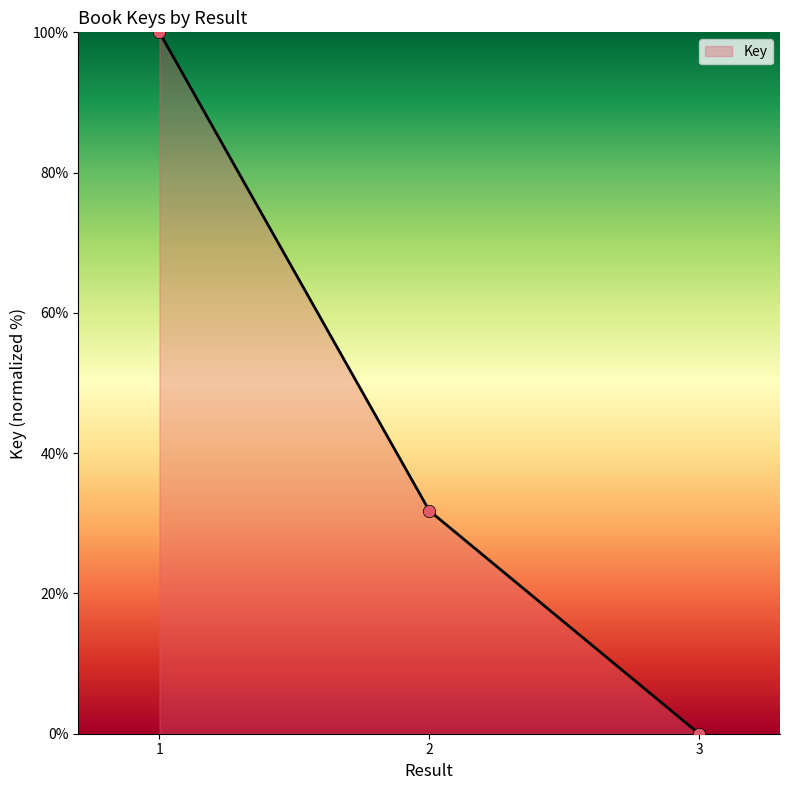

What is the change in value from 1 to 2?

-68.2